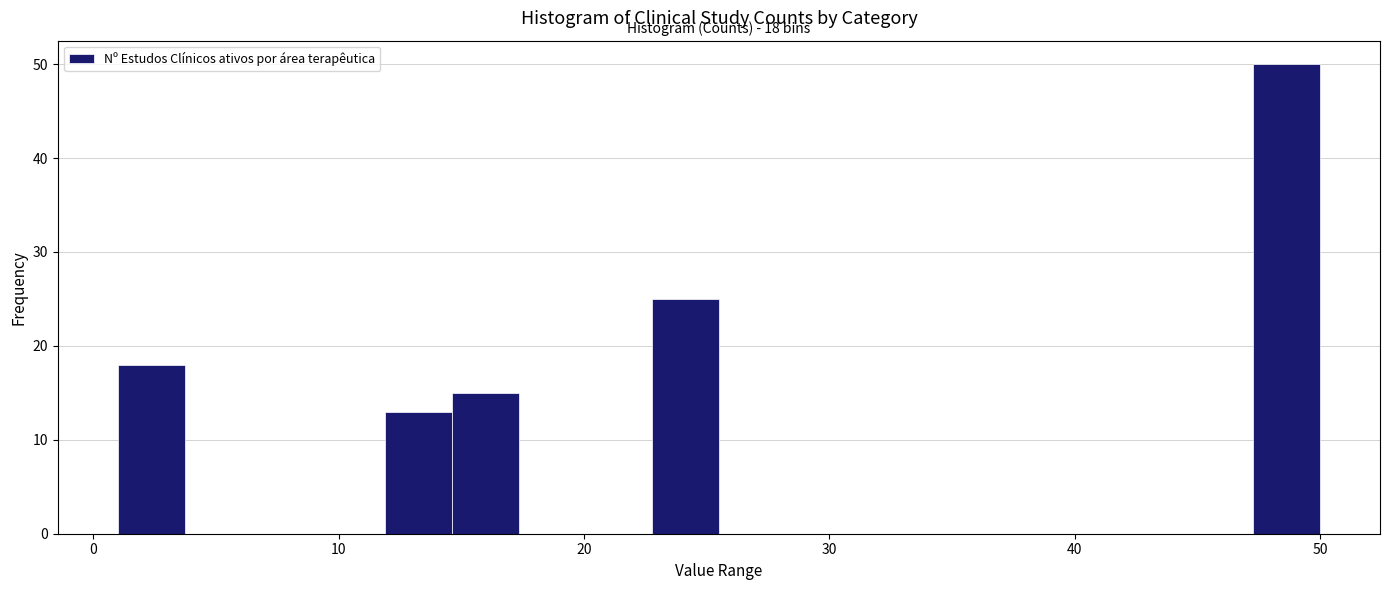

Read against the x-axis, roughly where is the centre of the tallest bar?

49